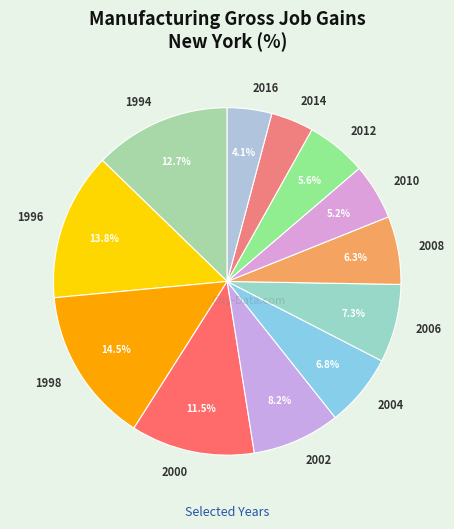

How much of the chart is everything except 2000?

88.5%